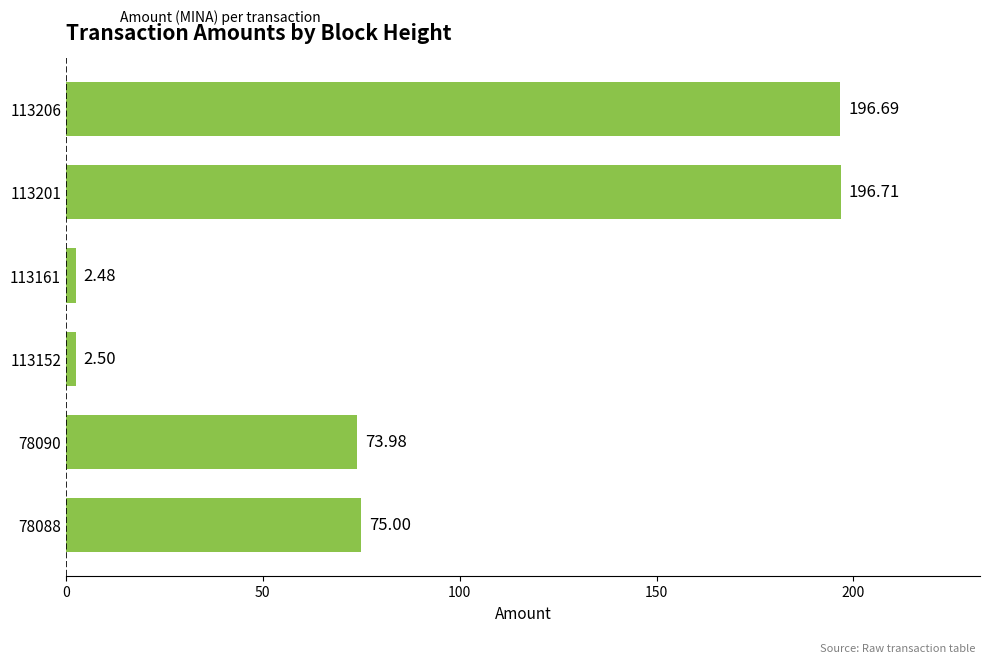

How many bars are there in total?

6